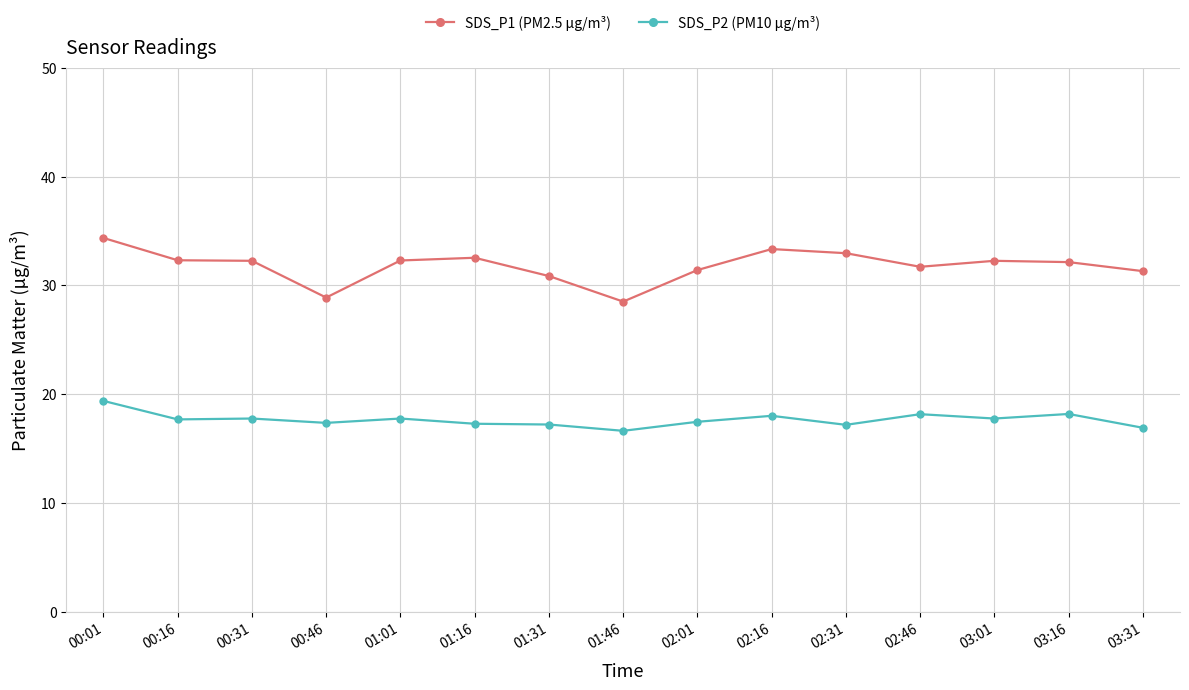

List the series in order of their peak value, lowest first.

SDS_P2 (PM10 µg/m³), SDS_P1 (PM2.5 µg/m³)